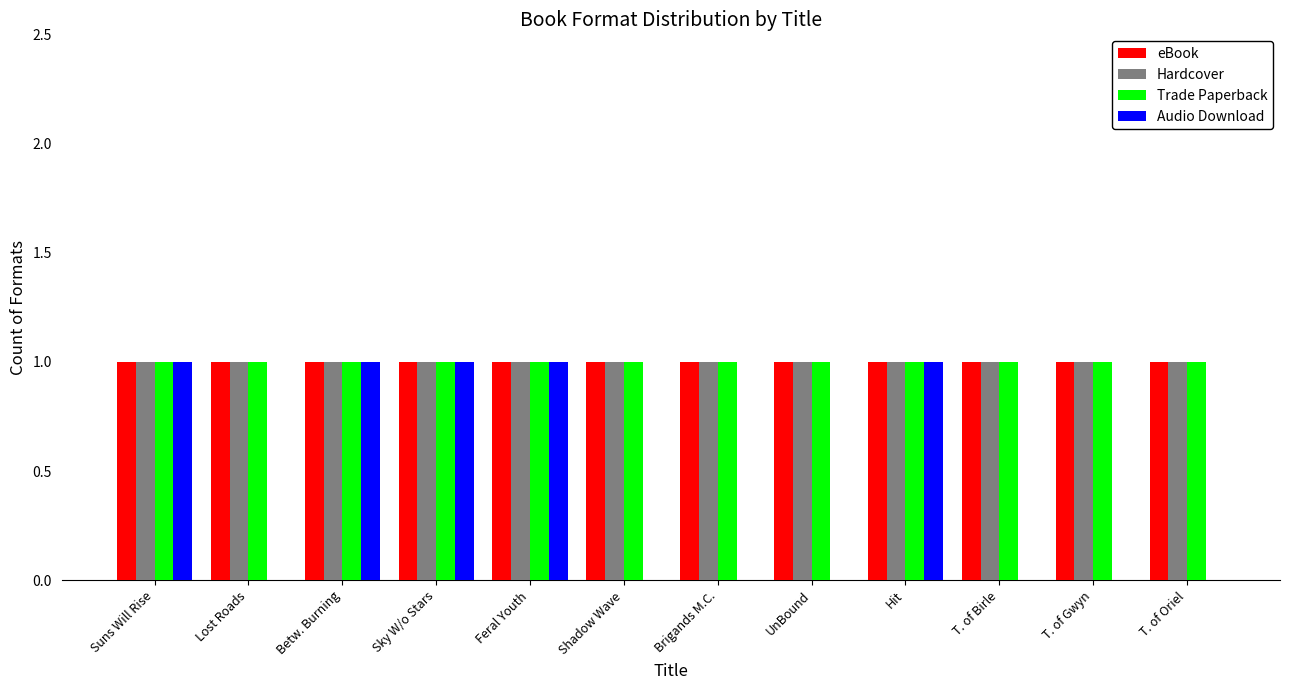

The value of eBook at T. of Birle is 1. True or false?

True